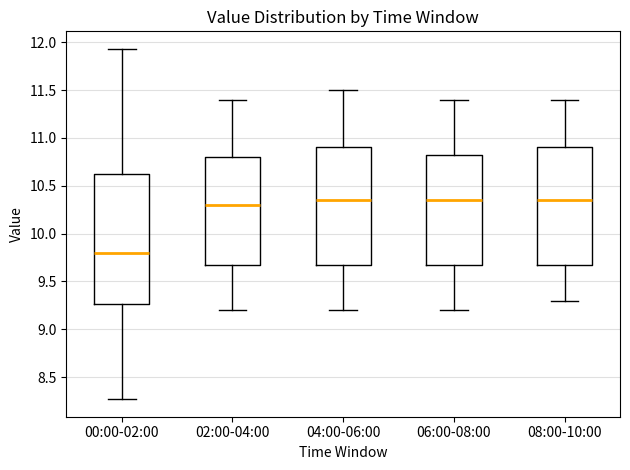

Reading left to right, read every box against the y-axis: the position of its median line, the range the box covers, and the ends of its whiskers. The values are not printed on the chart, so give them approximately, as read against the axis.

00:00-02:00: median 9.80, box 9.25 to 10.65, whiskers 8.25 to 11.95
02:00-04:00: median 10.30, box 9.70 to 10.80, whiskers 9.20 to 11.40
04:00-06:00: median 10.35, box 9.70 to 10.90, whiskers 9.20 to 11.50
06:00-08:00: median 10.35, box 9.70 to 10.85, whiskers 9.20 to 11.40
08:00-10:00: median 10.35, box 9.70 to 10.90, whiskers 9.30 to 11.40